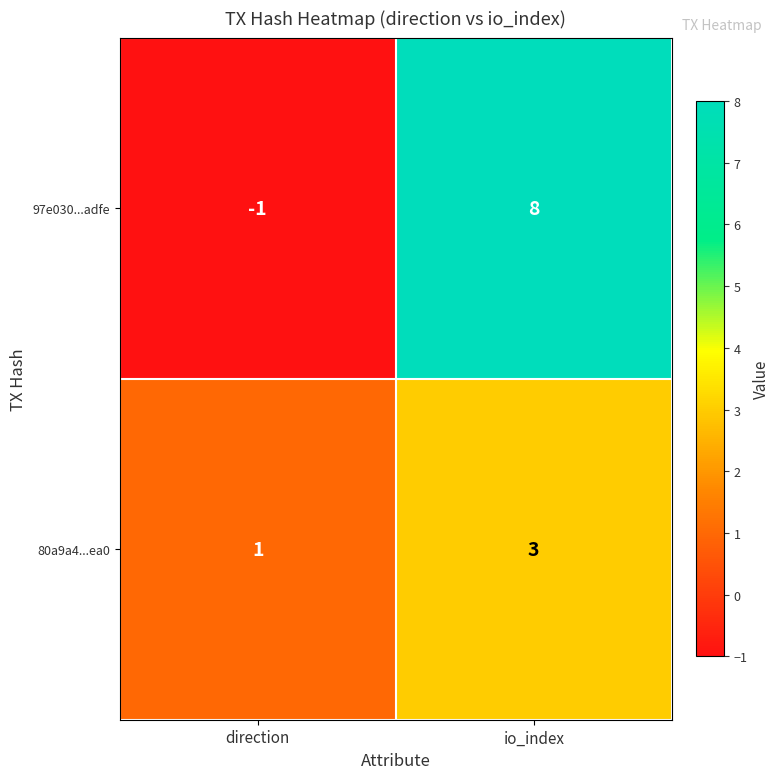

Reading left to right, list all the values displayed in this chart.

97e030...adfe: direction=-1	io_index=8
80a9a4...ea0: direction=1	io_index=3